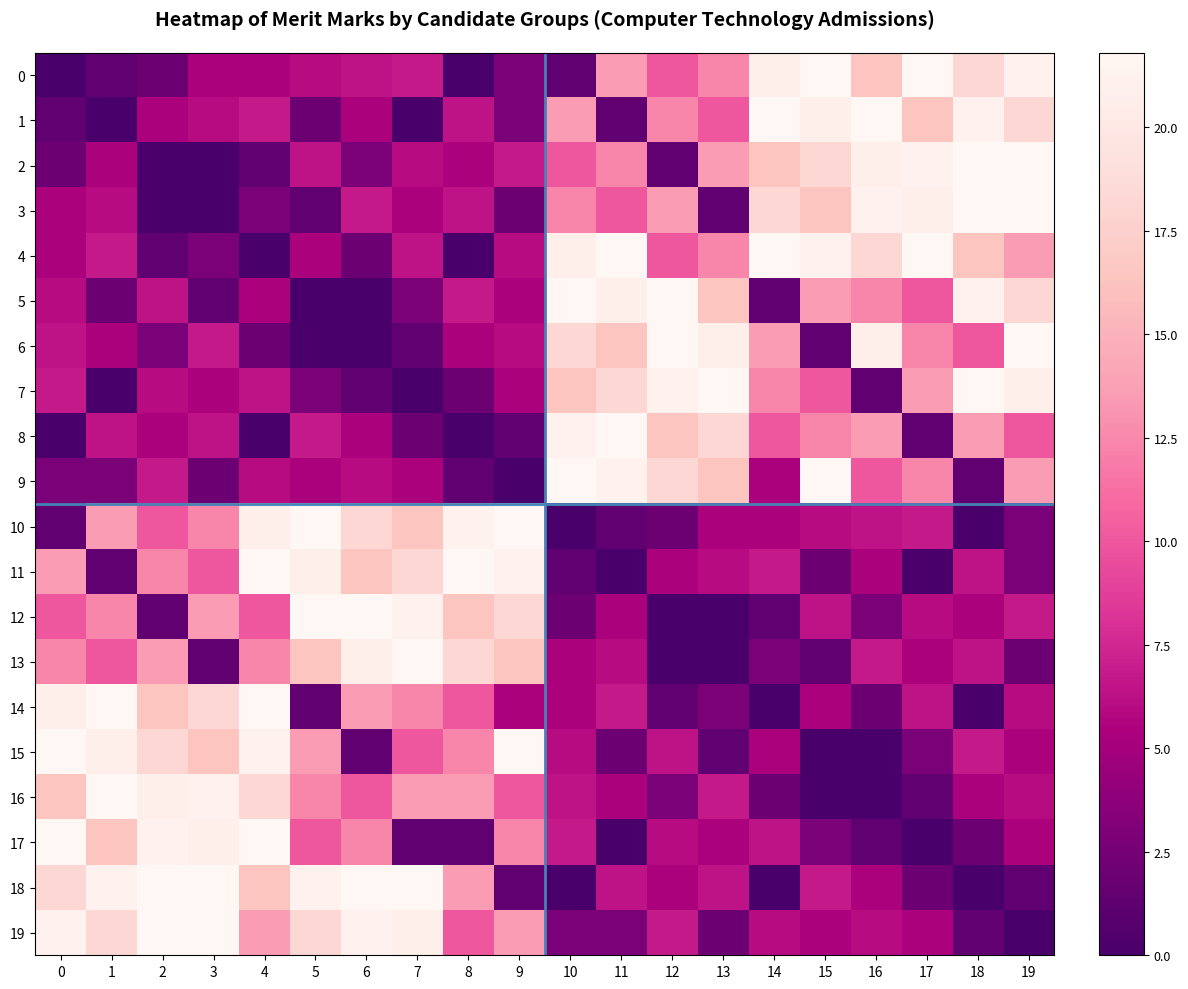

Which has a higher value, 17 or 4?

17